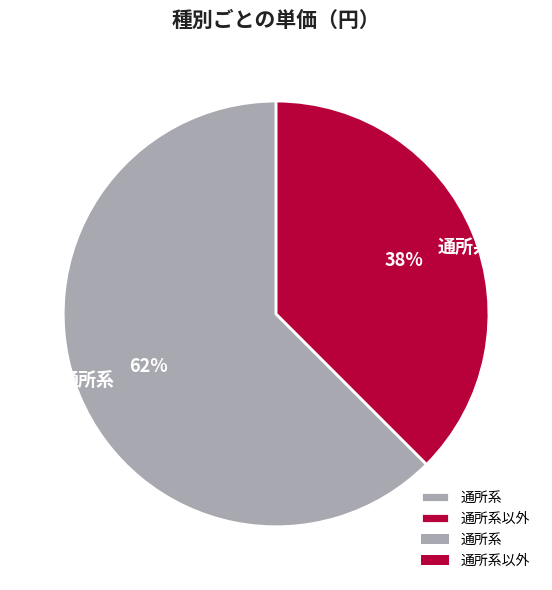

Is it true that 通所系以外 is 29% of the pie?

False